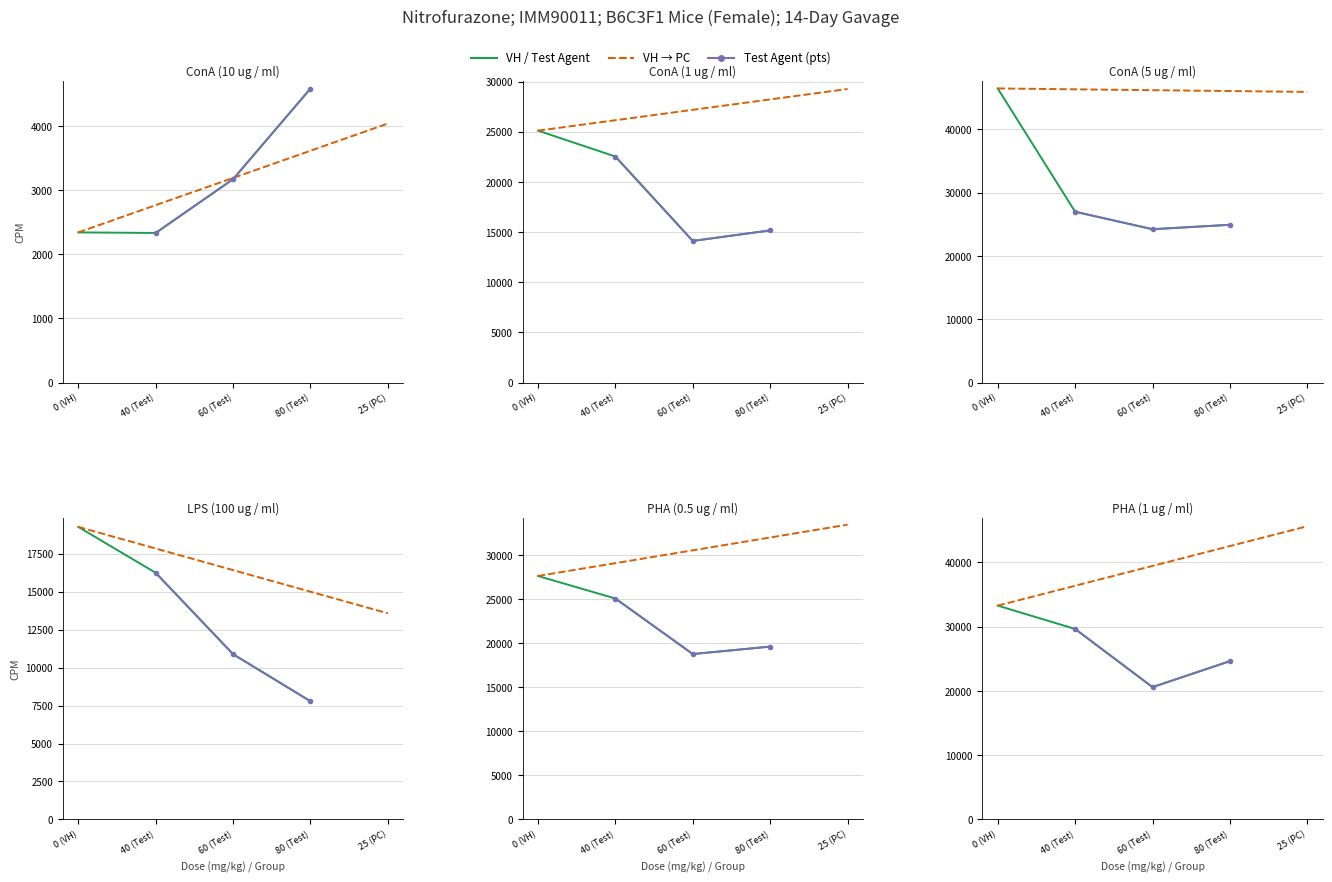

What is the label of the 3rd point from the right?

60 (Test)